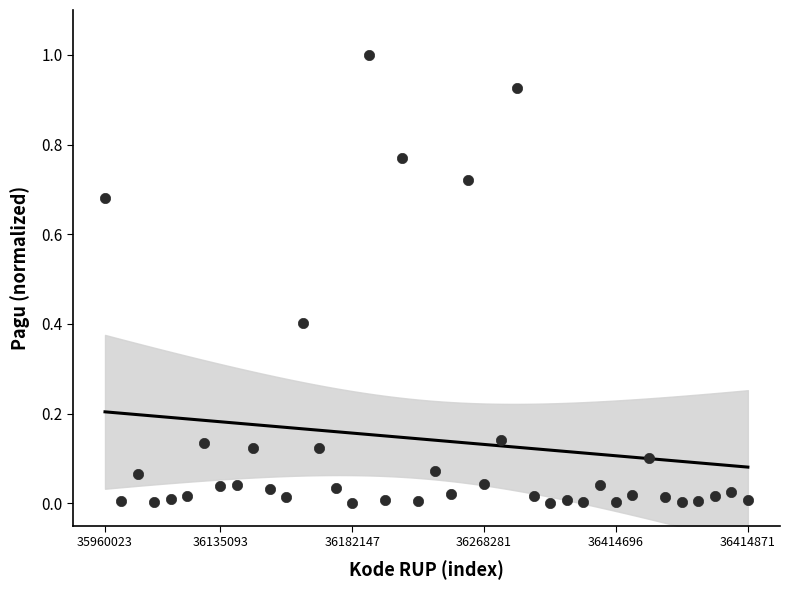

What is the range of Y values (max minus min)?

1.0